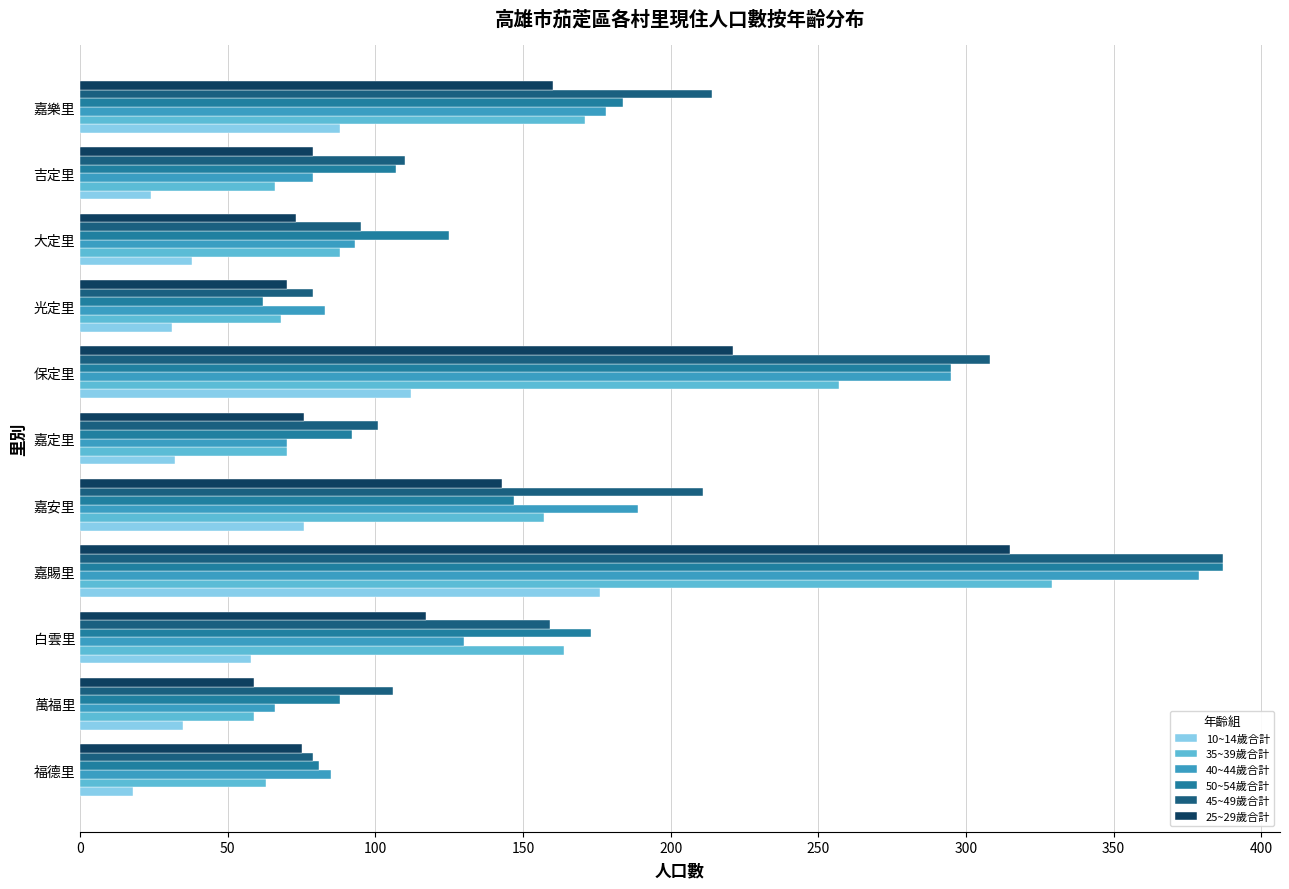

Where is 45~49歲合計 nearest to the value 233?

嘉樂里